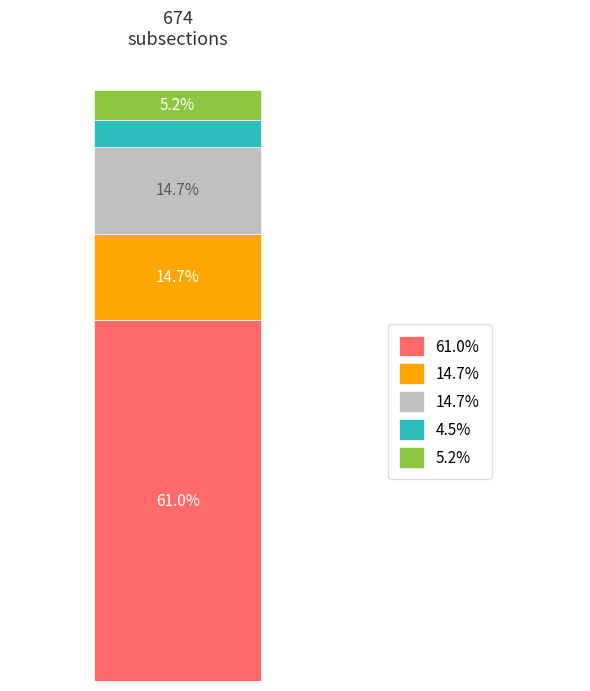

What is the average value?

135